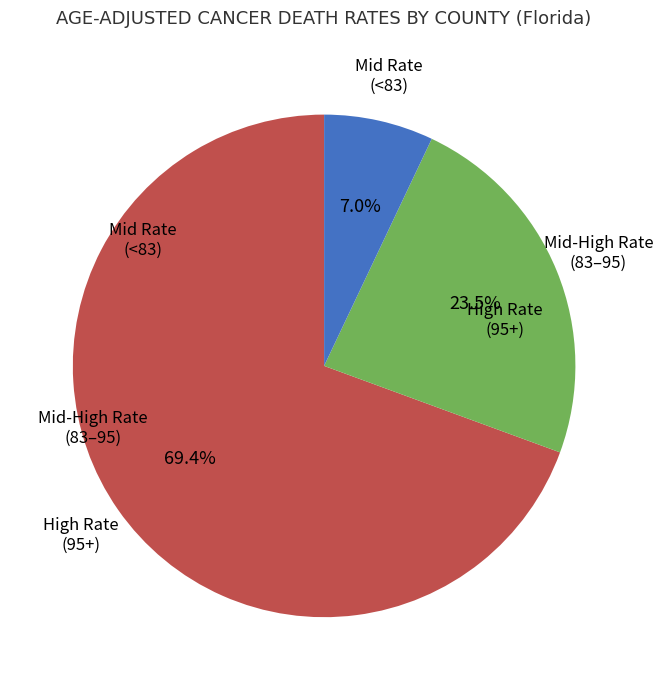

Is there any slice that represents more than half of the pie?

Yes